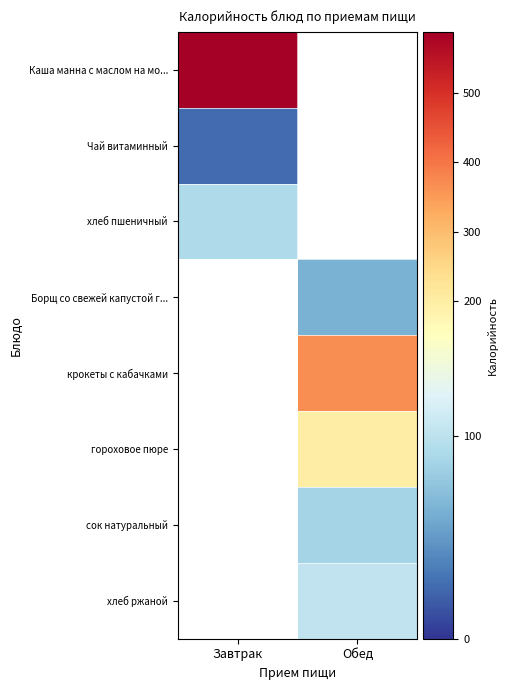

Which label corresponds to the largest value in the chart?

Завтрак